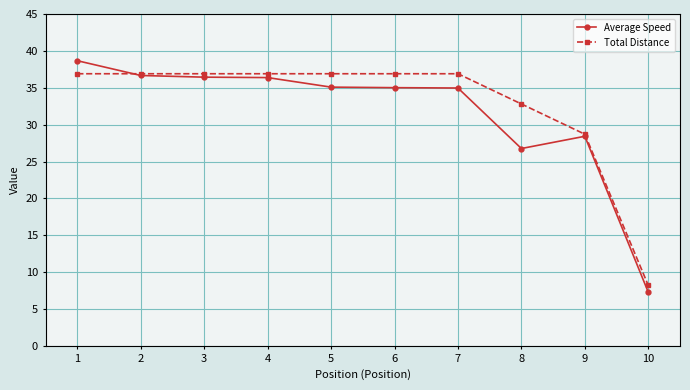

Where does the Average Speed series first go above 35?

1